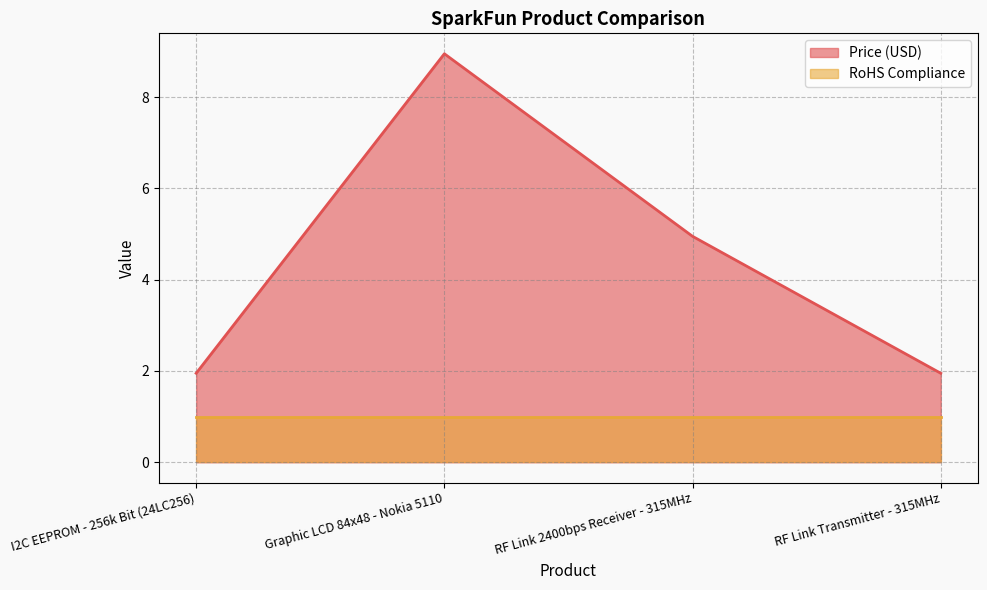

How many values are between 1 and 8?

3